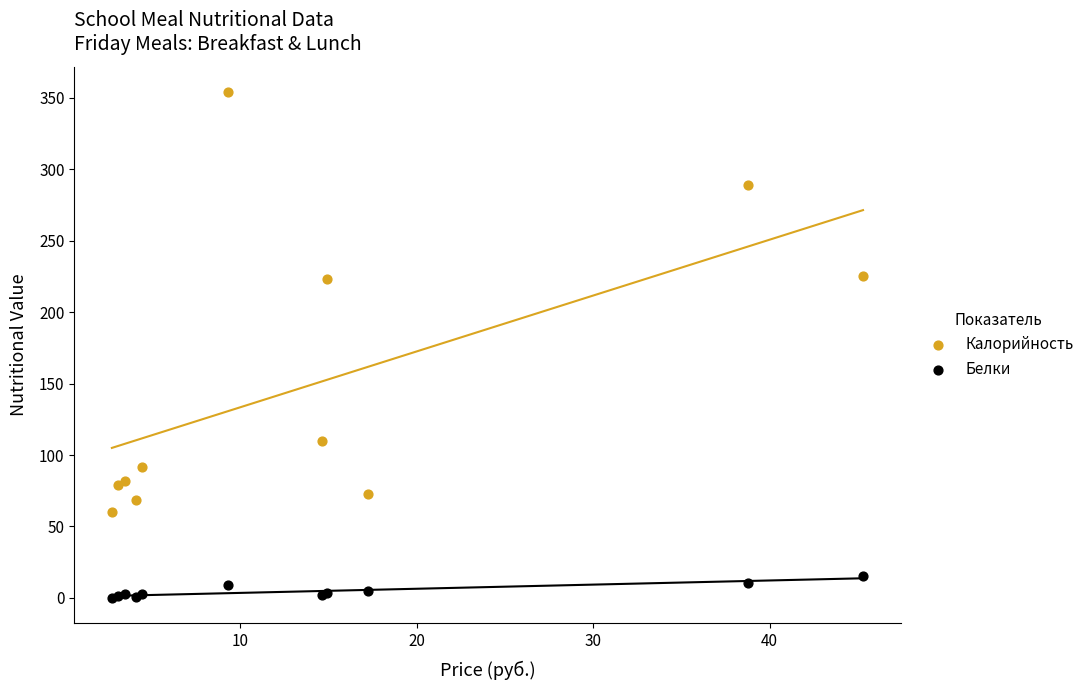

Which series reaches the maximum Y coordinate?

Калорийность